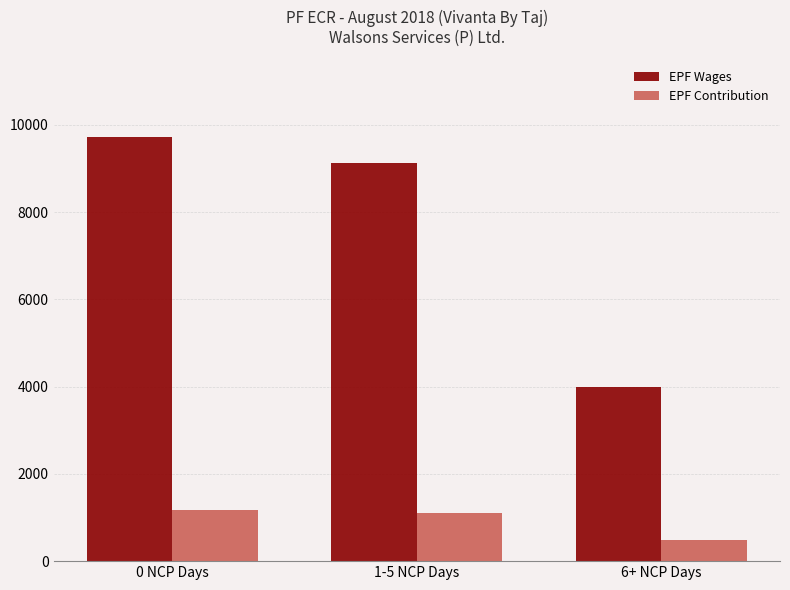

Reading left to right, what are all the values shown in this chart?

EPF Wages: 9724	9136	3981
EPF Contribution: 1167	1096	478